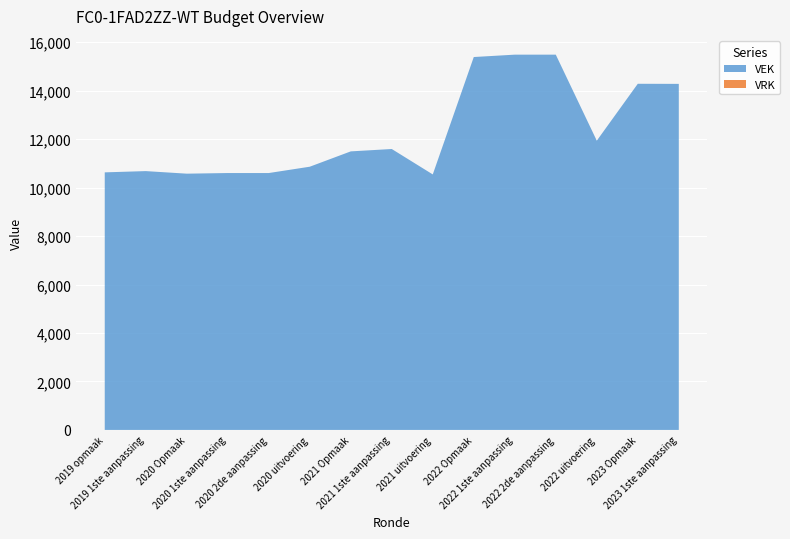

Reading left to right, transcribe all the data shown in this chart.

VEK: 2019 opmaak=10630	2019 1ste aanpassing=10682	2020 Opmaak=10576	2020 1ste aanpassing=10602	2020 2de aanpassing=10602	2020 uitvoering=10863	2021 Opmaak=11496	2021 1ste aanpassing=11594	2021 uitvoering=10545	2022 Opmaak=15390	2022 1ste aanpassing=15488	2022 2de aanpassing=15488	2022 uitvoering=11937	2023 Opmaak=14286	2023 1ste aanpassing=14282
VRK: 2019 opmaak=0	2019 1ste aanpassing=0	2020 Opmaak=0	2020 1ste aanpassing=0	2020 2de aanpassing=0	2020 uitvoering=0	2021 Opmaak=0	2021 1ste aanpassing=0	2021 uitvoering=0	2022 Opmaak=0	2022 1ste aanpassing=0	2022 2de aanpassing=0	2022 uitvoering=0	2023 Opmaak=0	2023 1ste aanpassing=0